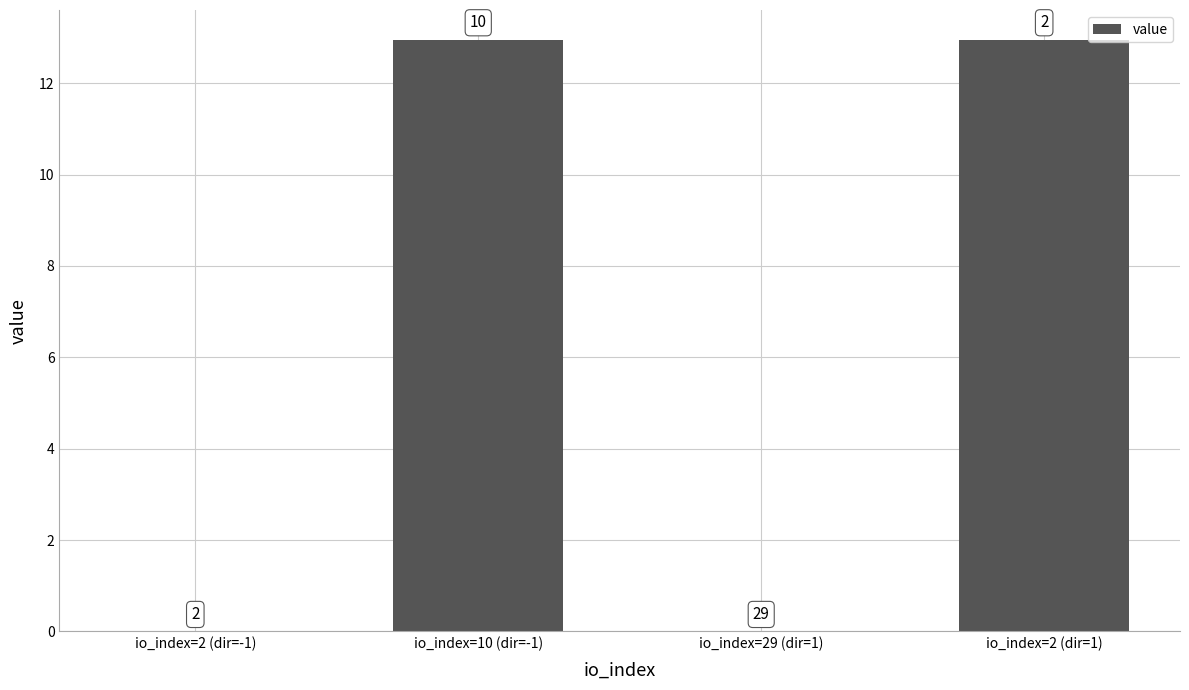

What is the change in value from io_index=2 (dir=-1) to io_index=10 (dir=-1)?

+13.0